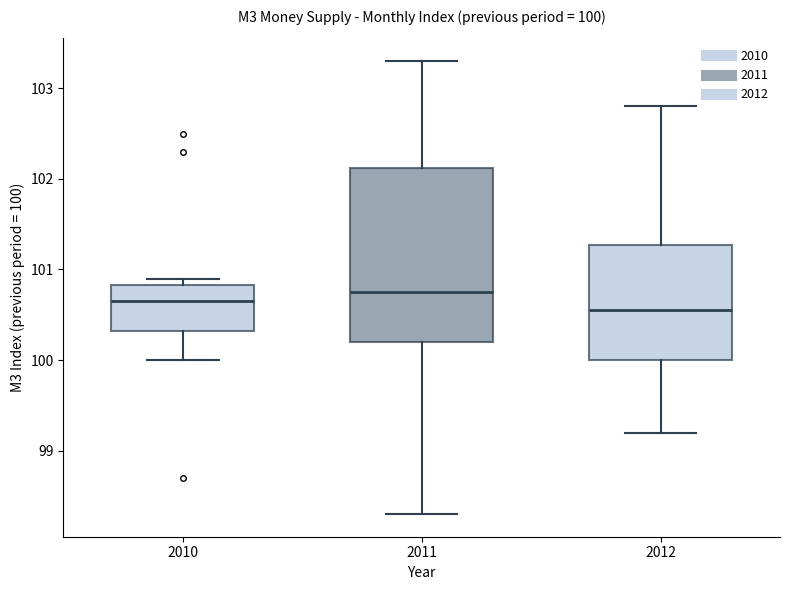

Comparing the boxes themselves (not the whiskers), which one is the tallest?

2011